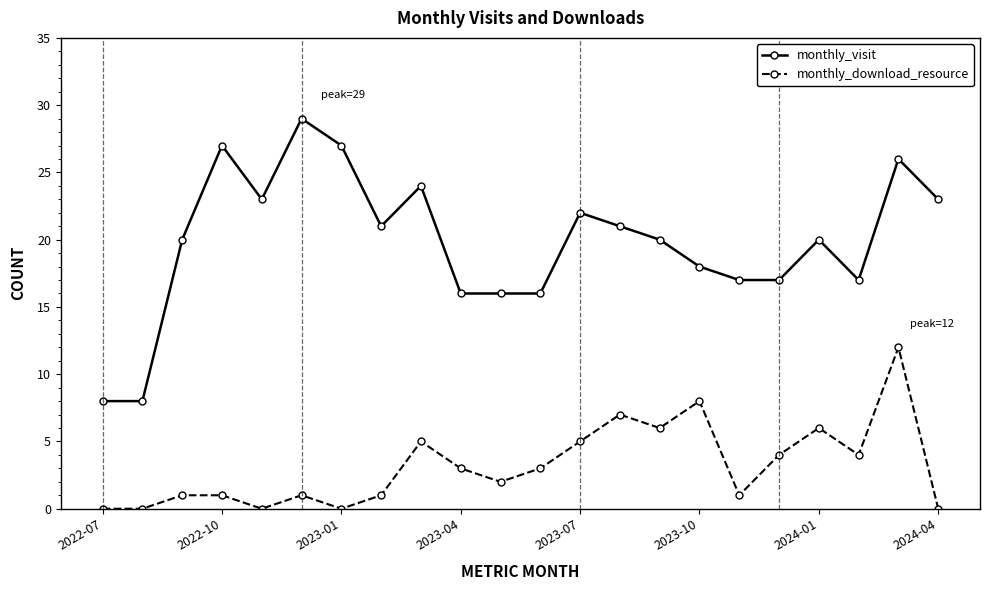

Rank the series by their average value, from lowest to highest.

monthly_download_resource, monthly_visit